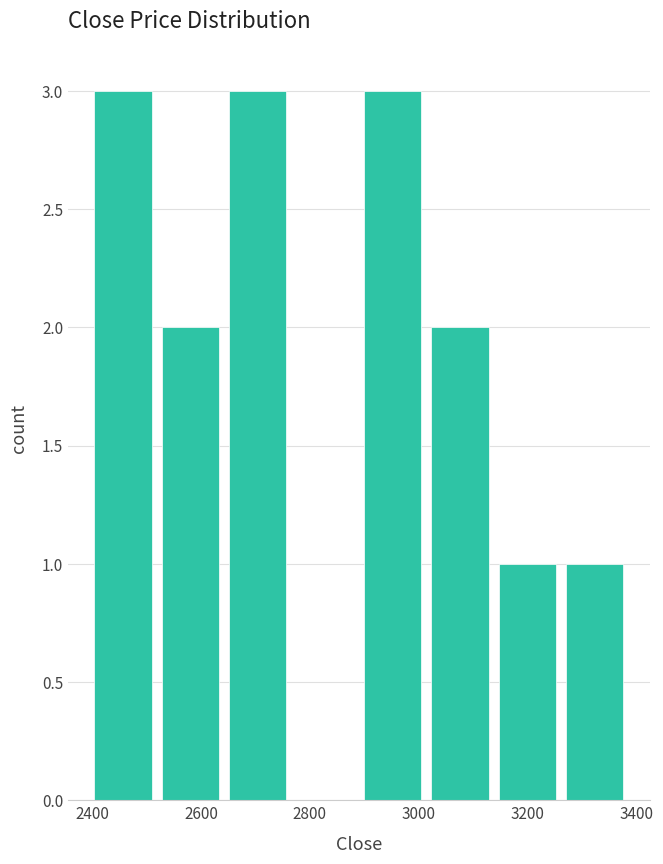

How tall is the bar that spans 2520 to 2640 on the x-axis? Neither the bar edges nor the heights are printed on the chart, so give them approximately, as read against the axes.

2